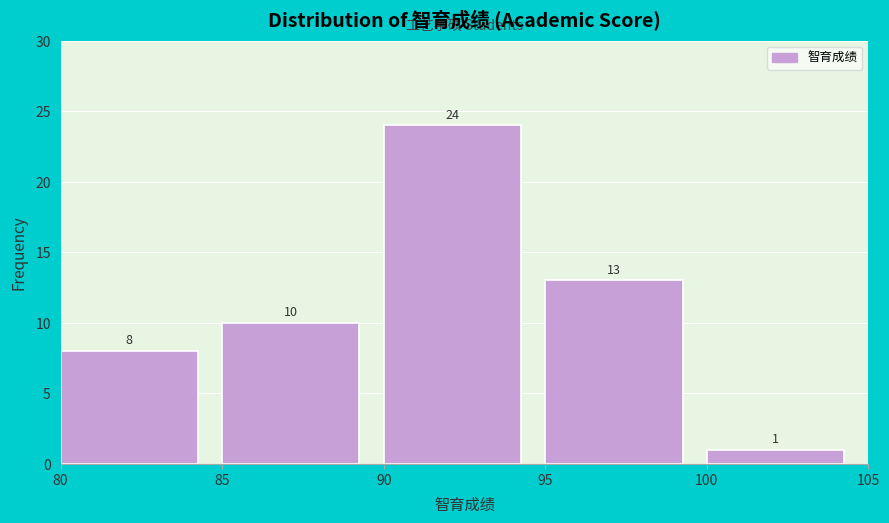

Which range on the x-axis has the tallest bar?

90 to 95